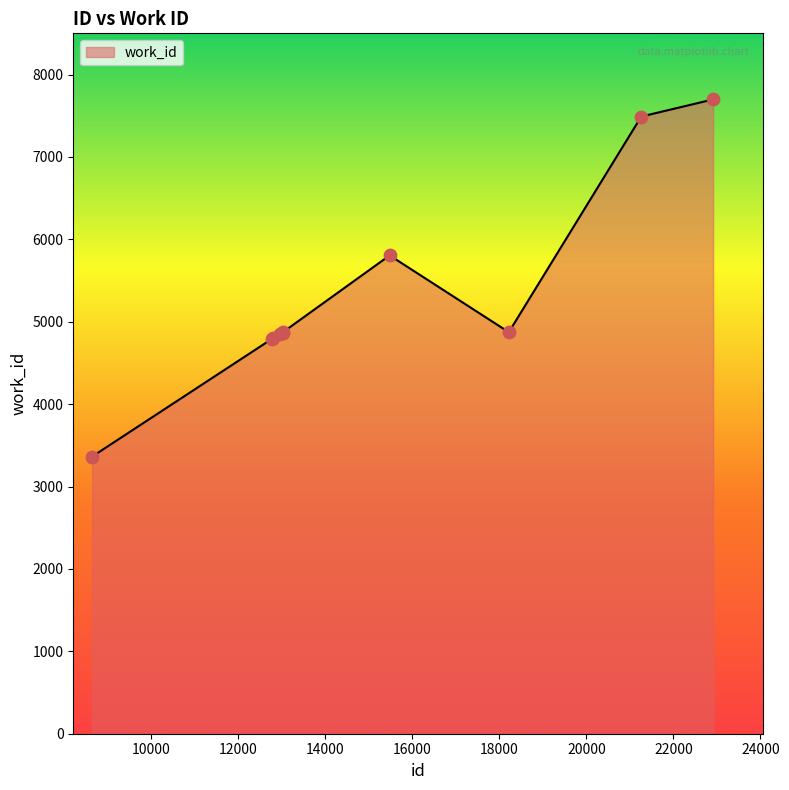

What is the difference between the maximum and minimum values?

4335